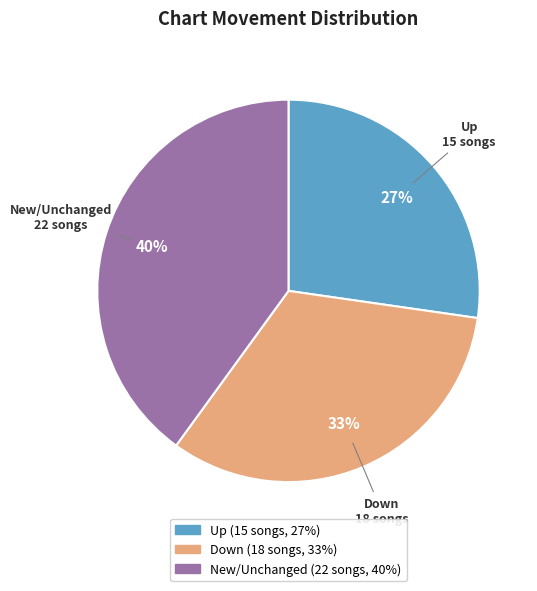

Which slice is the smallest?

Up